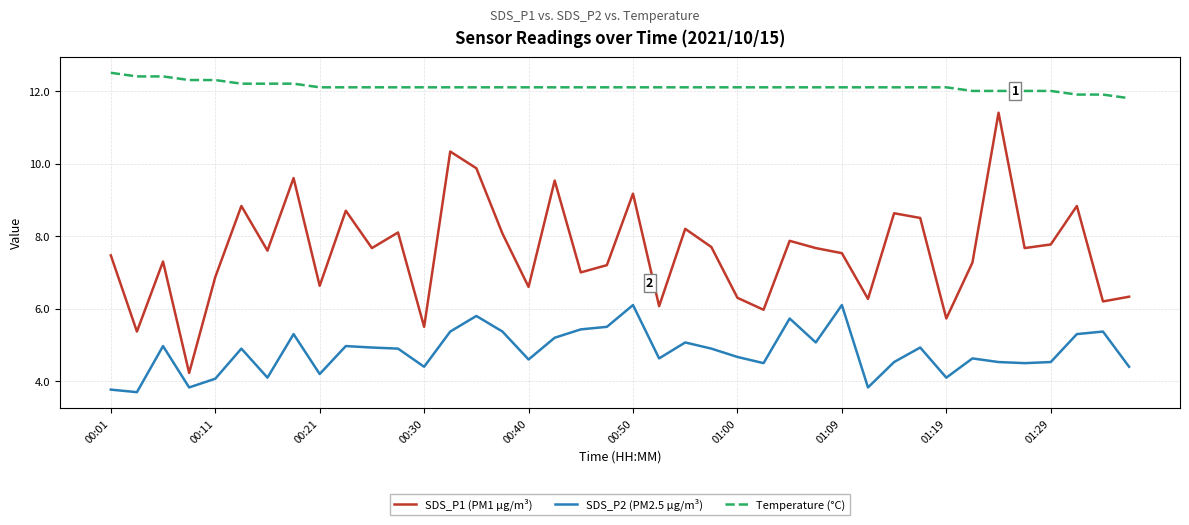

Which series has the widest spread of values?

SDS_P1 (PM1 µg/m³)